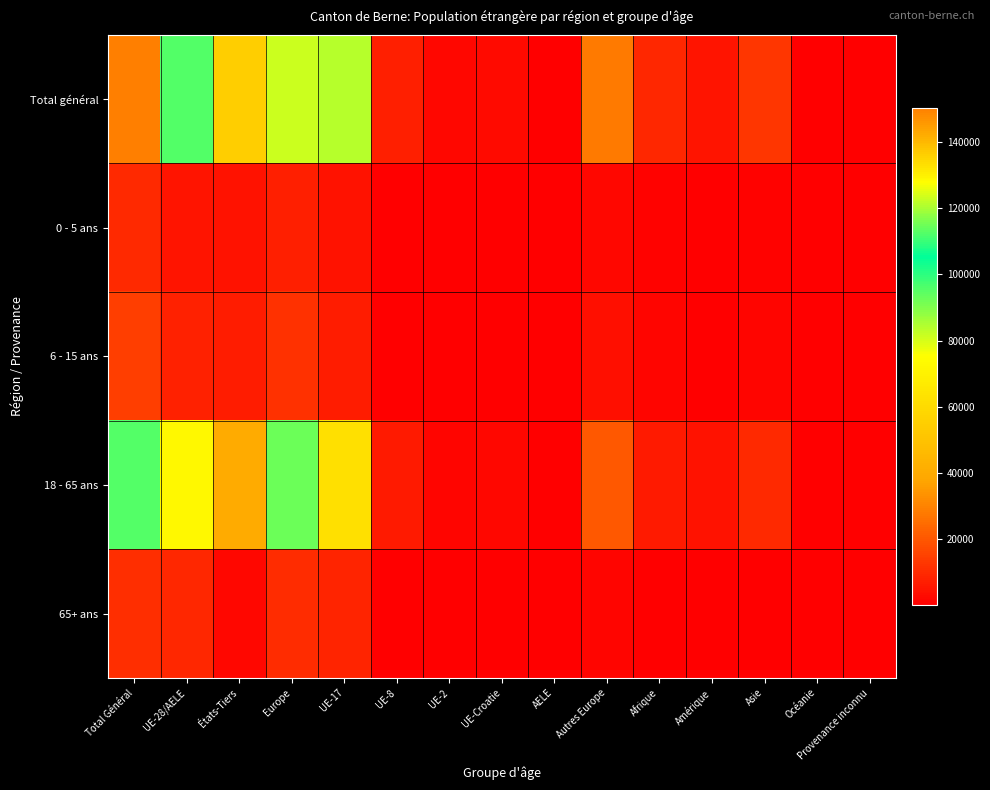

Which has a higher value, Amérique or Europe?

Europe